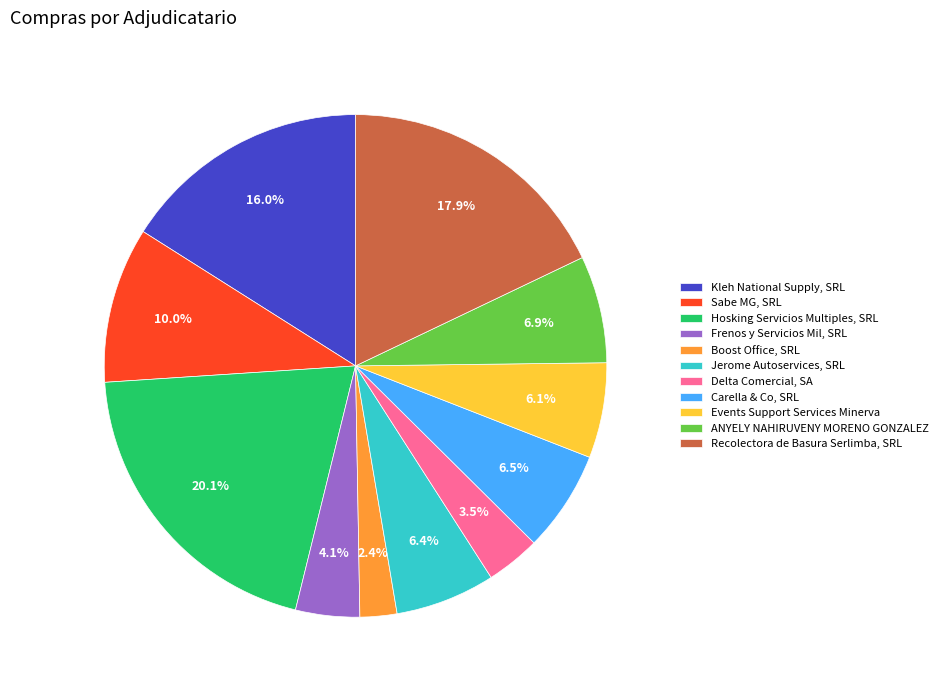

Which slice is the smallest?

Boost Office, SRL